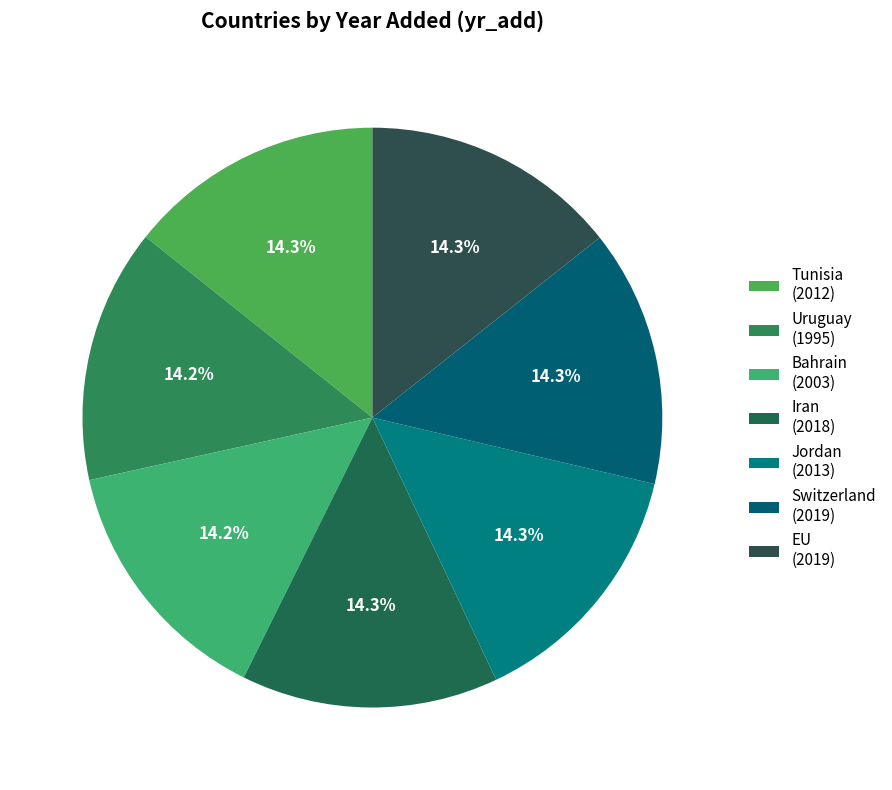

What portion of the pie excludes EU?

85.7%